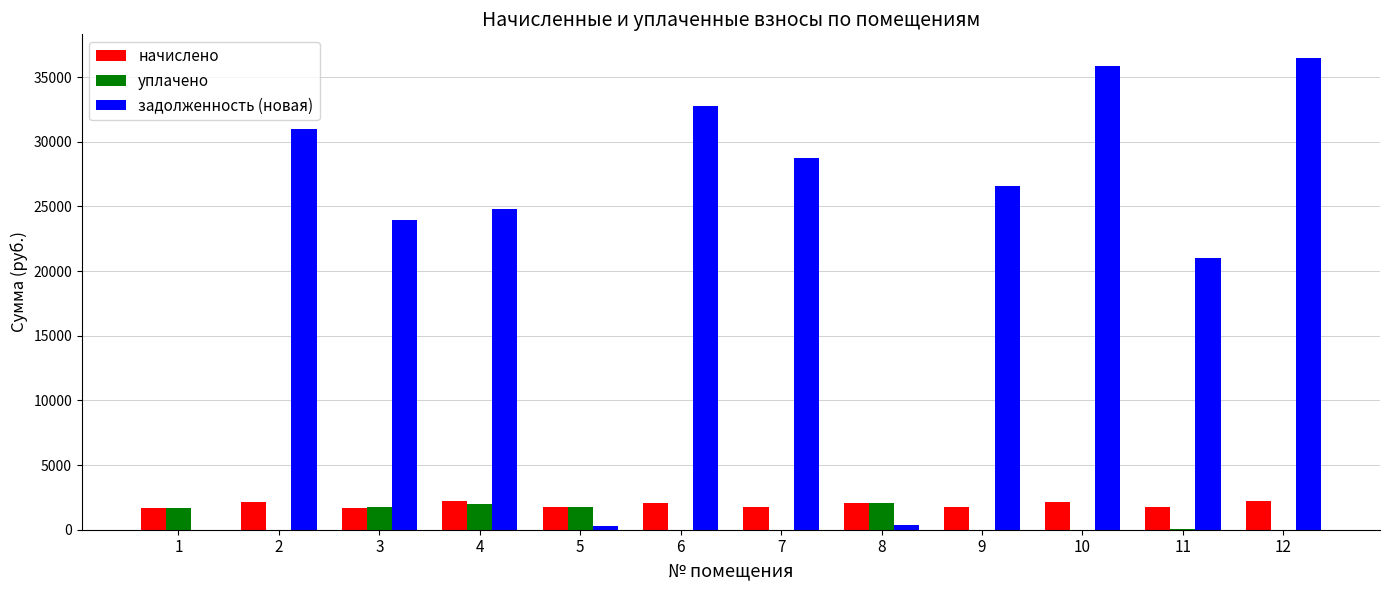

What is the maximum value for уплачено?

2101.3